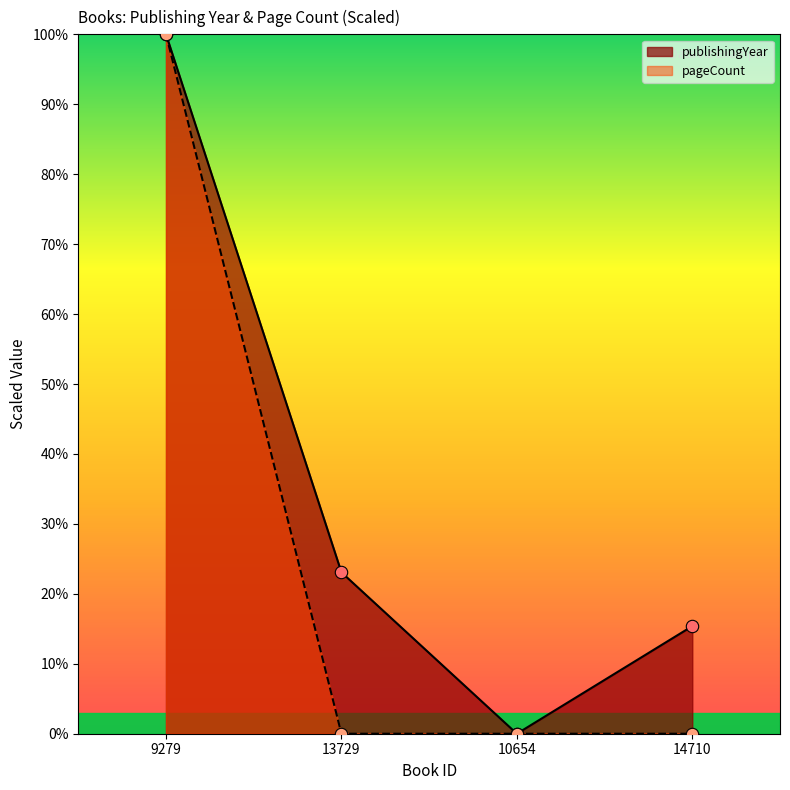

Which series contains the lowest Y value?

publishingYear